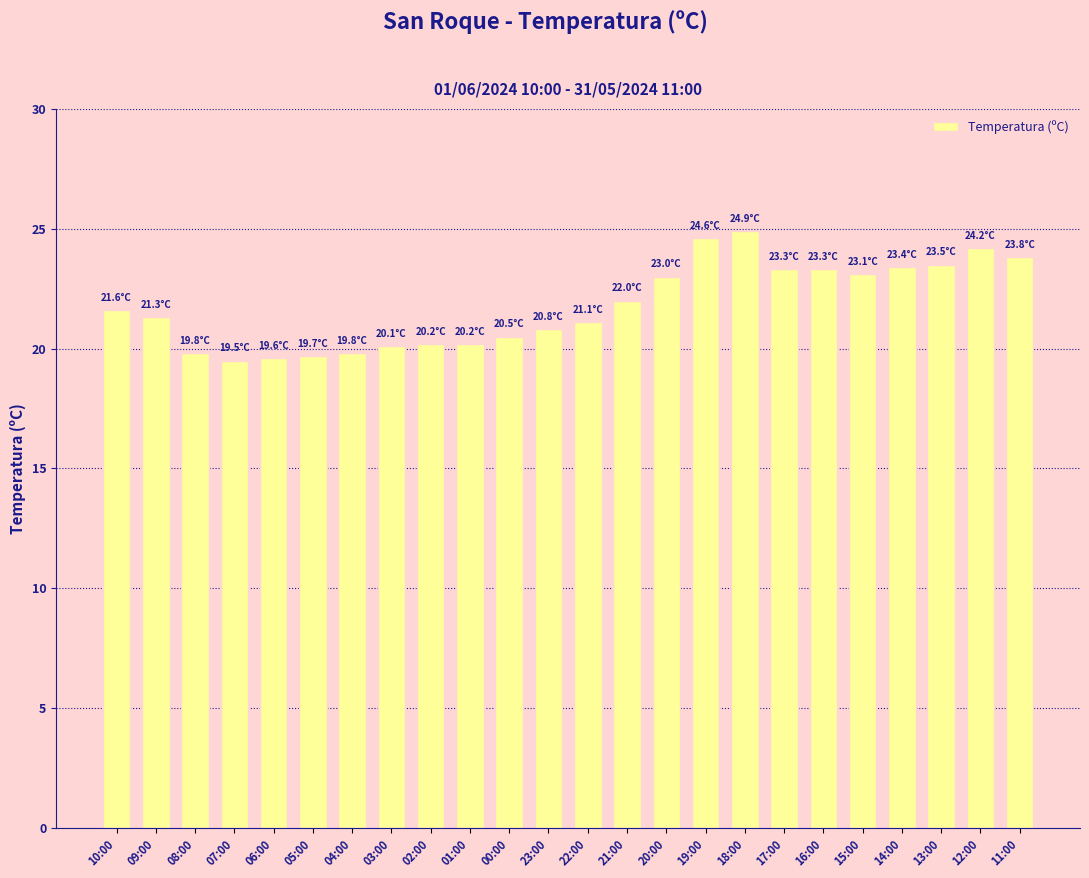

What is the label of the 21st bar from the left?

14:00